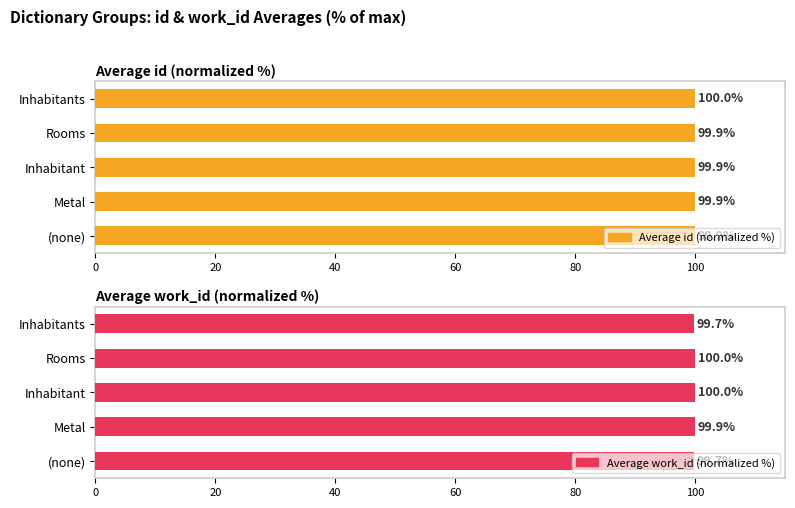

Count the number of data series in this chart.

2